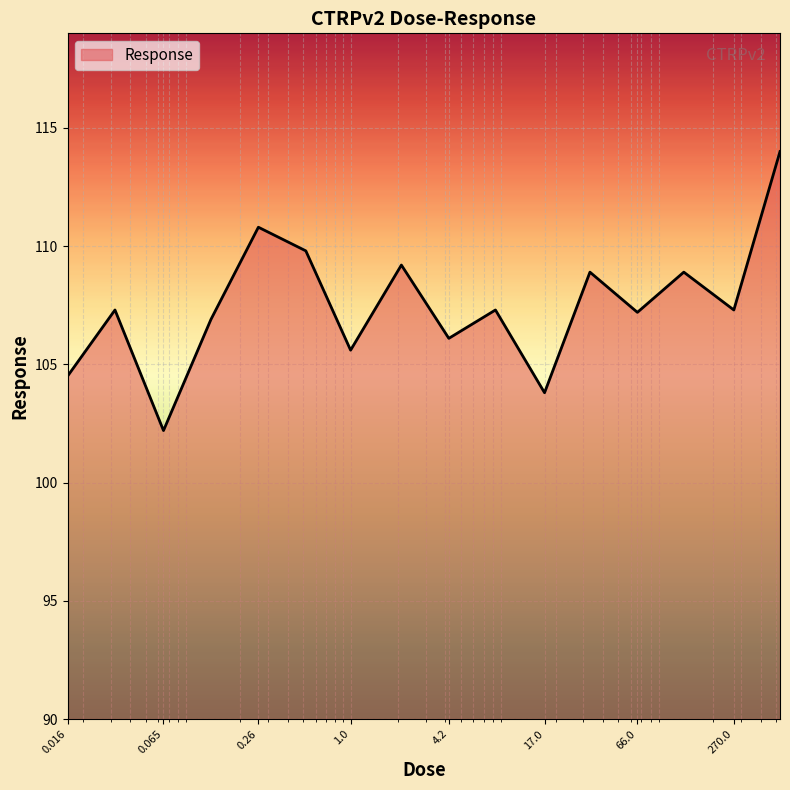

What is the difference between the maximum and minimum values?

11.8